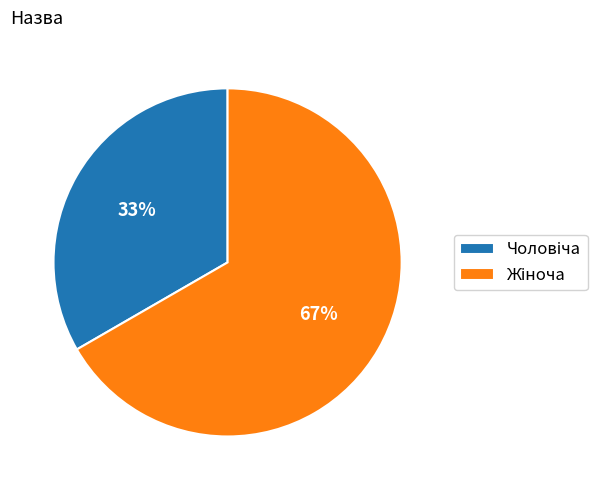

Is there any slice that represents more than half of the pie?

Yes